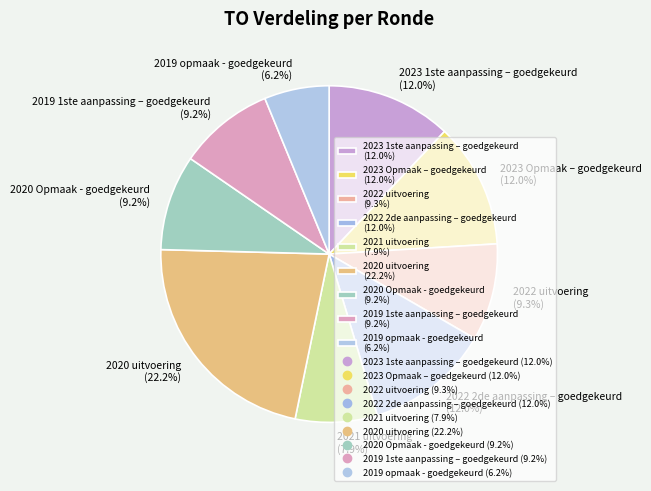

To the nearest percent, what is the average slice percentage?

11%